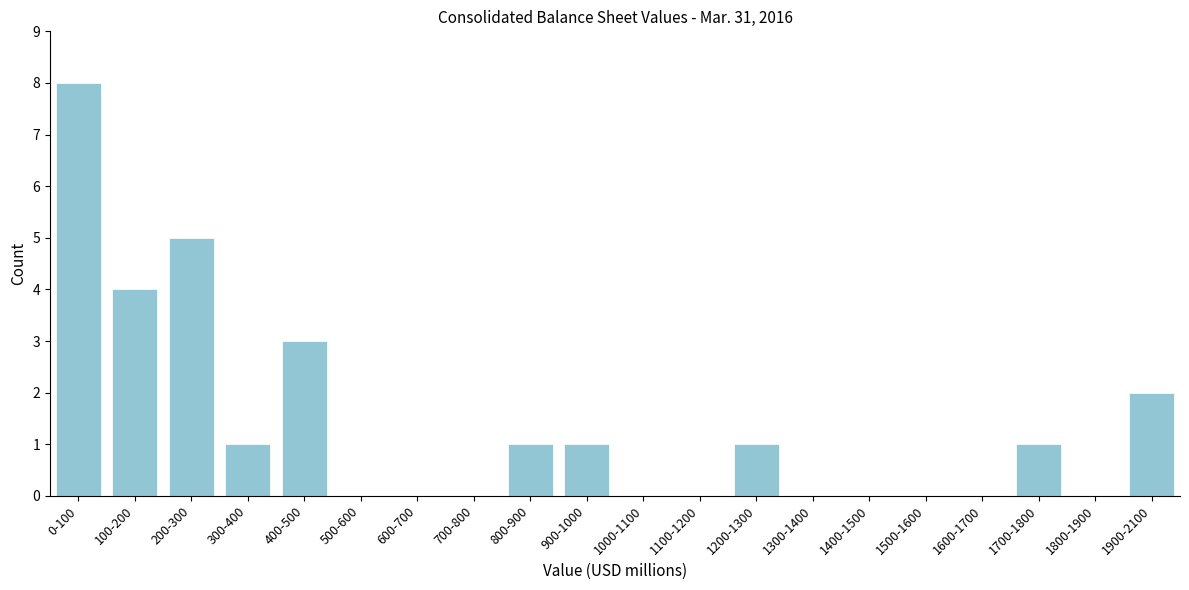

Reading left to right, what are all the values shown in this chart?

0-100=8	100-200=4	200-300=5	300-400=1	400-500=3	500-600=0	600-700=0	700-800=0	800-900=1	900-1000=1	1000-1100=0	1100-1200=0	1200-1300=1	1300-1400=0	1400-1500=0	1500-1600=0	1600-1700=0	1700-1800=1	1800-1900=0	1900-2100=2